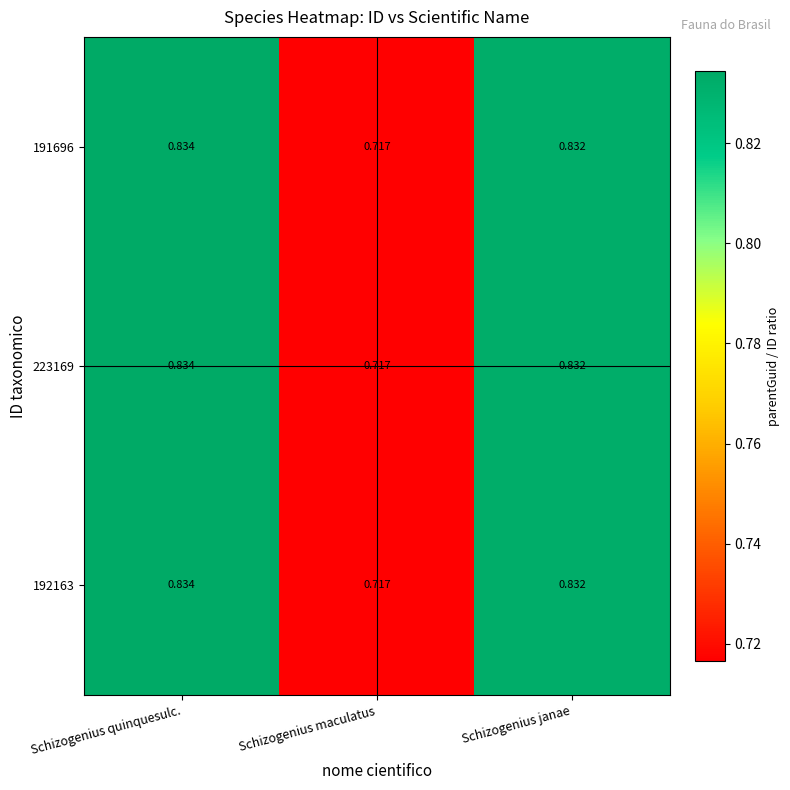

At which label does 192163 reach its minimum?

Schizogenius maculatus